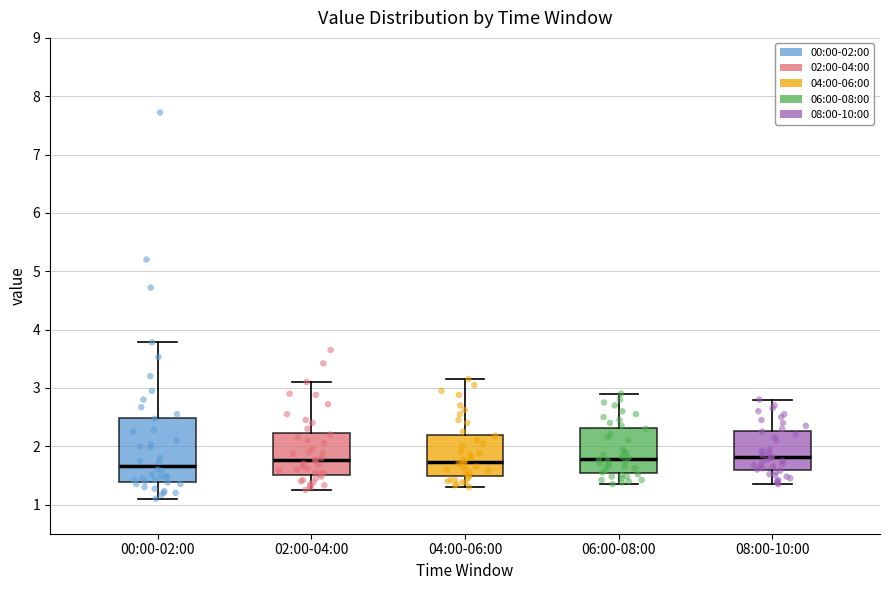

Where does the median line of the box for 08:00-10:00 sit on the y-axis? The values are not printed on the chart, so give them approximately, as read against the axis.

1.8